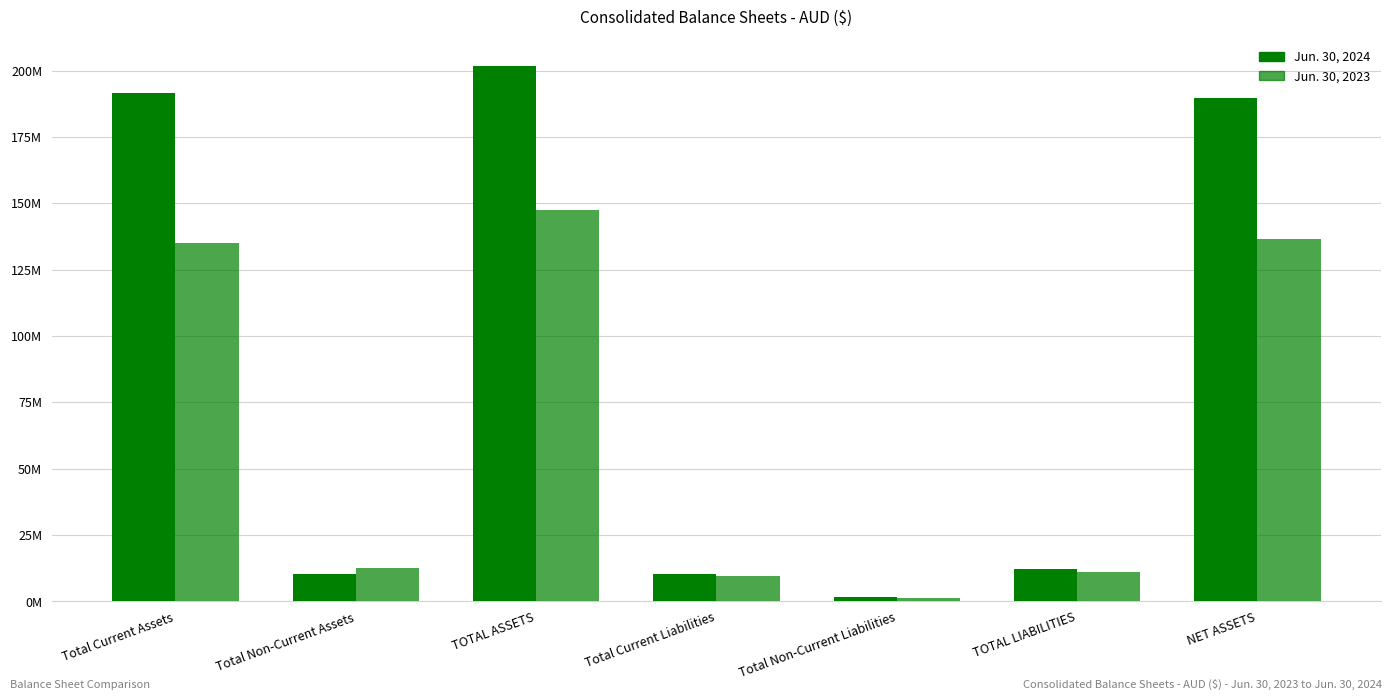

What is the difference between the highest and lowest values at Total Non-Current Assets?

2254807